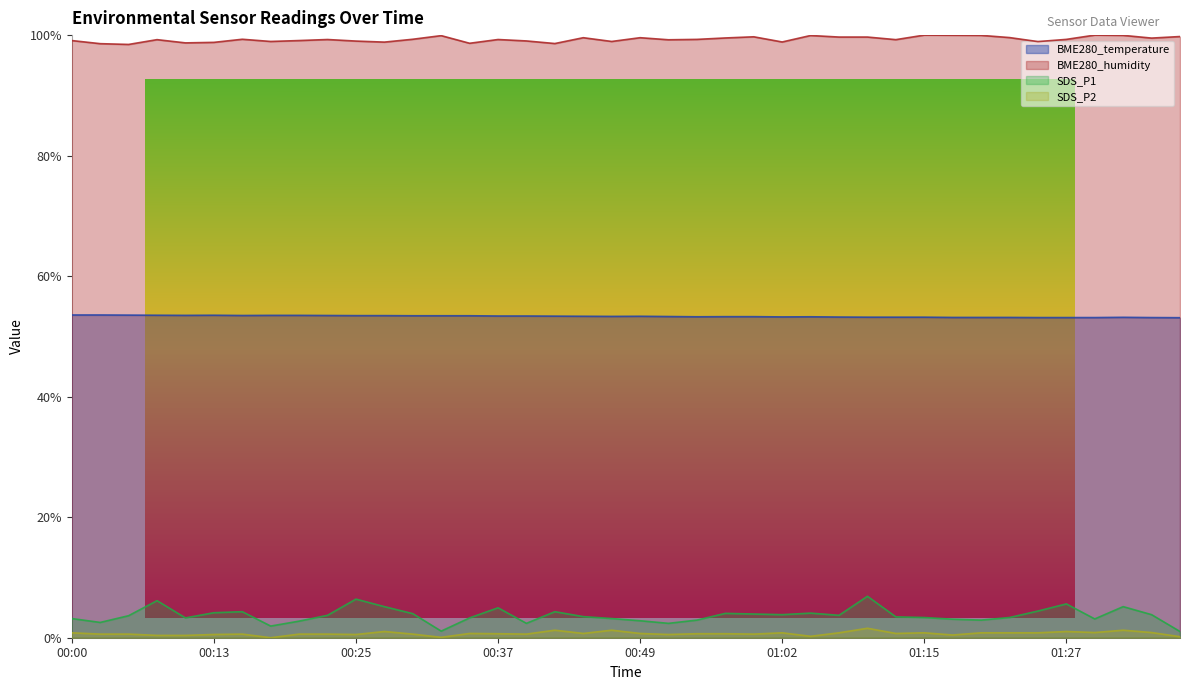

What is the sum of all BME280_temperature values?

21.3